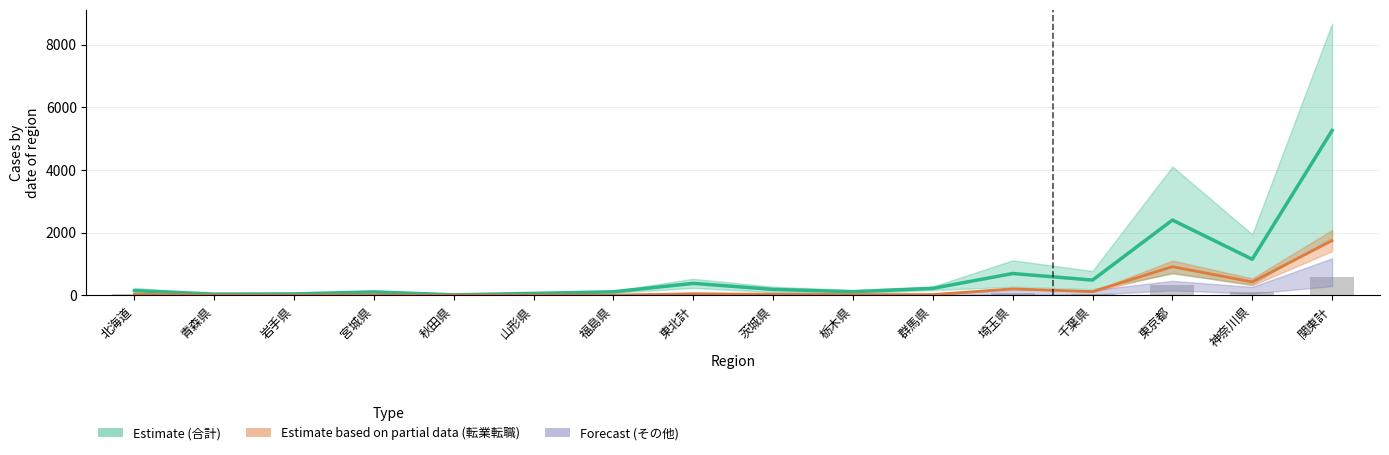

Reading left to right, transcribe all the data shown in this chart.

Estimate (合計): 北海道=150.5	青森県=39.0	岩手県=44.5	宮城県=108.5	秋田県=15.5	山形県=61.5	福島県=112.5	東北計=381.5	茨城県=188.5	栃木県=114.5	群馬県=222.5	埼玉県=696.0	千葉県=486.5	東京都=2403.0	神奈川県=1151.5	関東計=5262.5
Estimate based on partial data (転業転職): 北海道=31.5	青森県=6.0	岩手県=4.5	宮城県=12.5	秋田県=2.5	山形県=8.0	福島県=8.5	東北計=42.0	茨城県=35.0	栃木県=22.5	群馬県=23.5	埼玉県=207.0	千葉県=118.5	東京都=914.5	神奈川県=427.0	関東計=1748.0
Forecast (その他): 北海道=30.2	青森県=4.2	岩手県=11.0	宮城県=18.2	秋田県=3.8	山形県=8.2	福島県=12.2	東北計=57.8	茨城県=30.0	栃木県=19.5	群馬県=14.5	埼玉県=108.0	千葉県=93.2	東京都=310.0	神奈川県=162.2	関東計=737.5
就学卒業(col_9): 北海道=29.0	青森県=1.0	岩手県=8.0	宮城県=13.0	秋田県=5.0	山形県=5.0	福島県=3.0	東北計=35.0	茨城県=22.0	栃木県=12.0	群馬県=20.0	埼玉県=60.0	千葉県=45.0	東京都=314.0	神奈川県=115.0	関東計=588.0